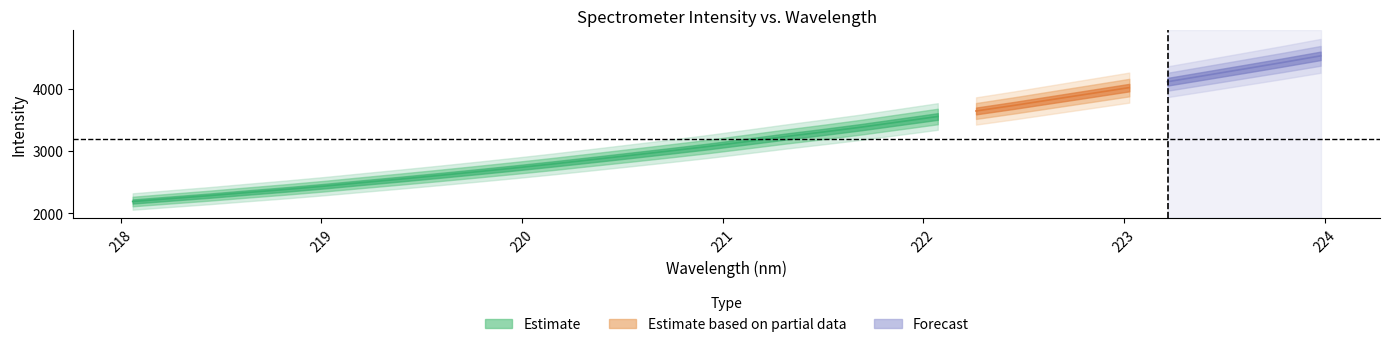

What is the ratio of the value at 223.0264 to the value at 221.3083?

1.2